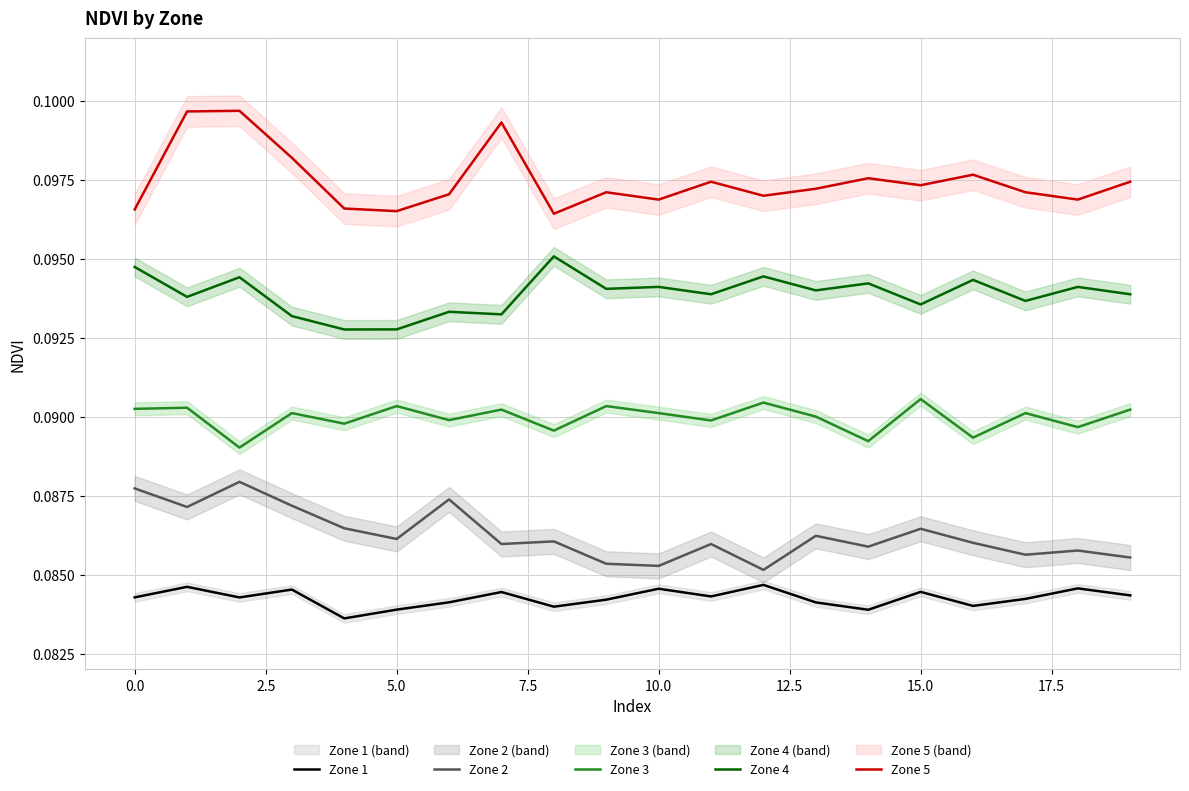

True or false: Zone 1 and Zone 3 cross at least once.

False